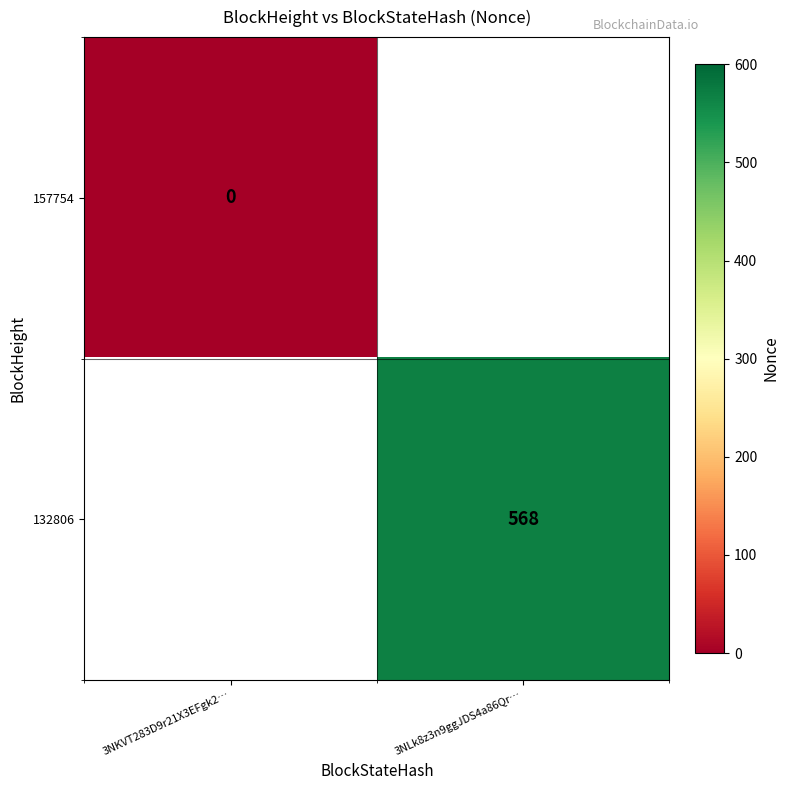

Is it true that 132806 equals 568 at 3NLk8z3n9ggJDS4a86Qr…?

True